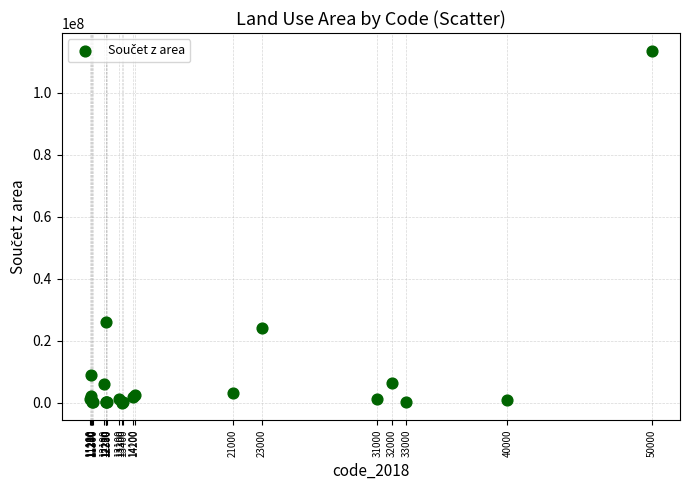

What Y value in the scatter plot is closest to 56819973?

26079840.3